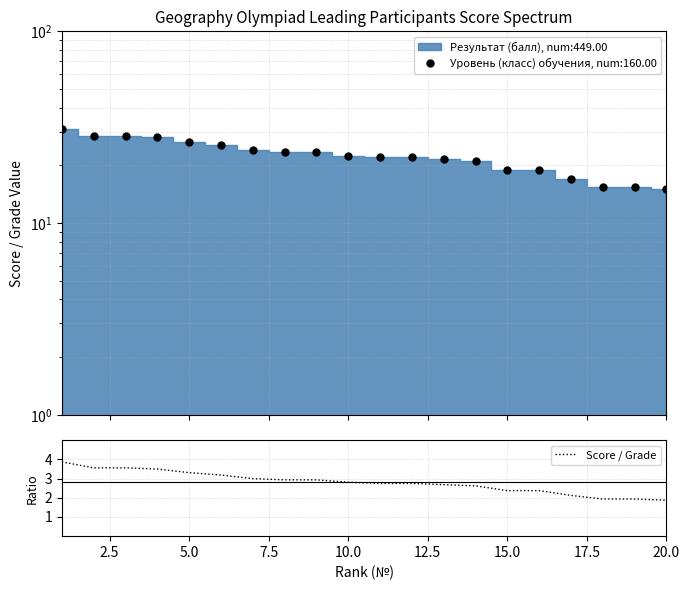

The value at 11 is 4.5. True or false?

False